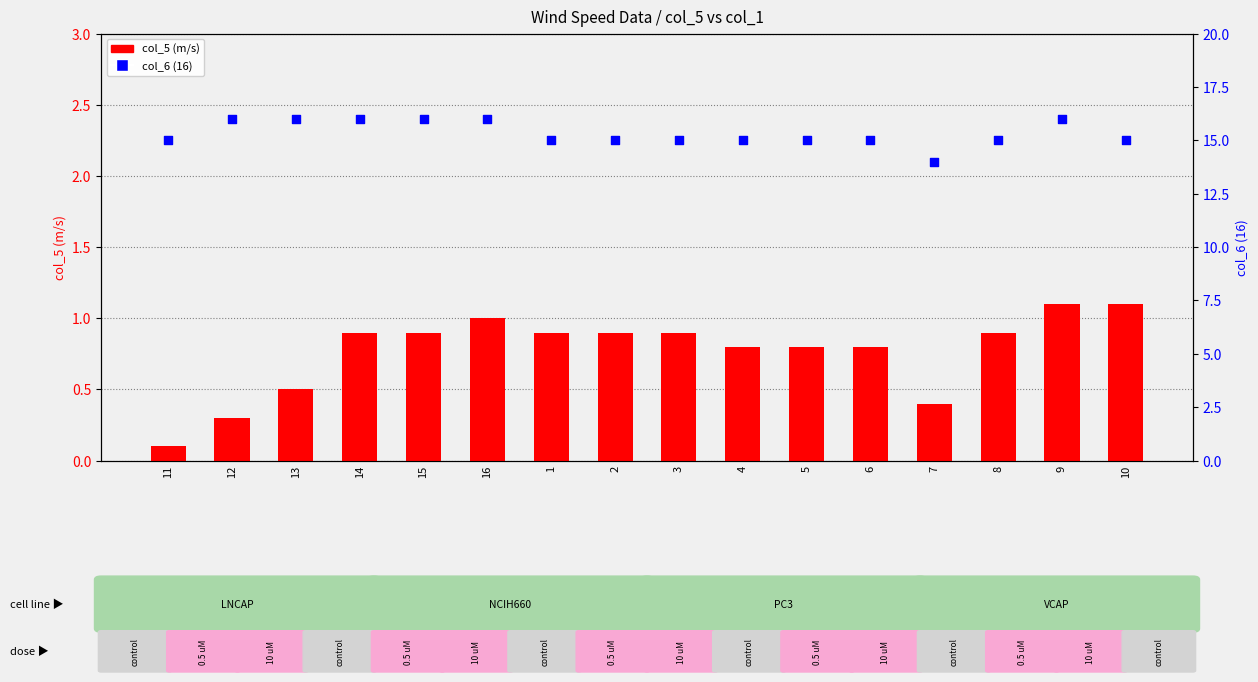

Is the value of col_6 (16) at 10 greater than the value of col_5 (m/s) at 14?

Yes